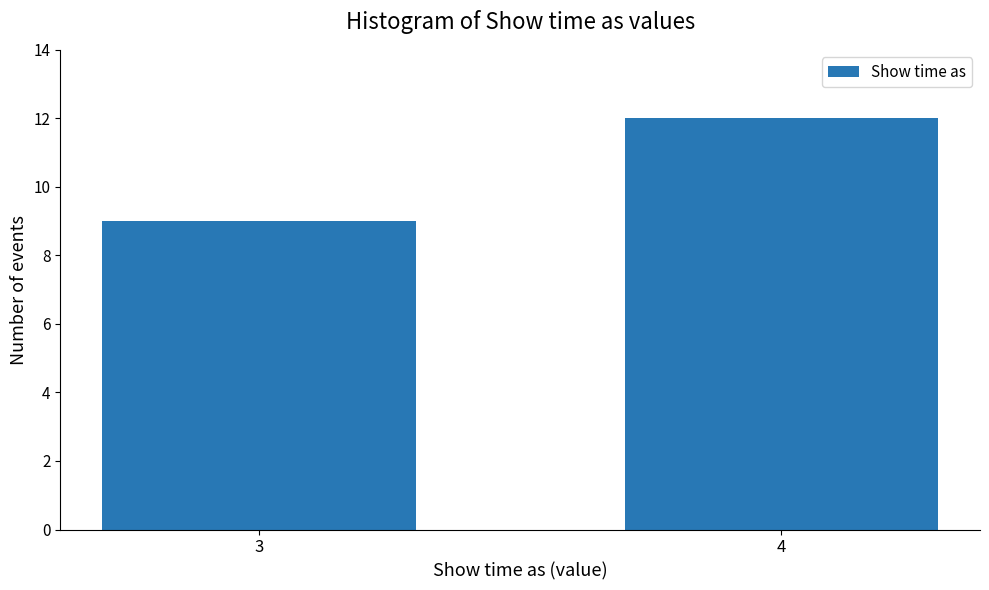

Reading left to right, what are all the values shown in this chart?

9	12